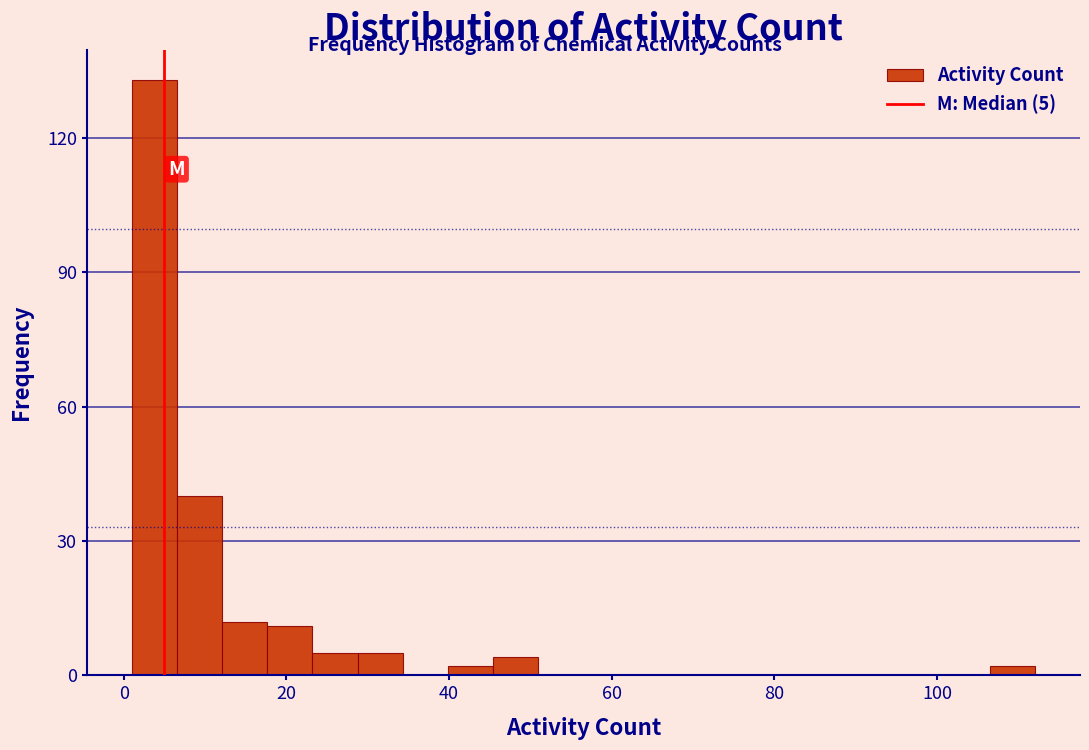

Around what value on the x-axis is the tallest bar? Give the approximate position of its centre, as read against the axis.

4